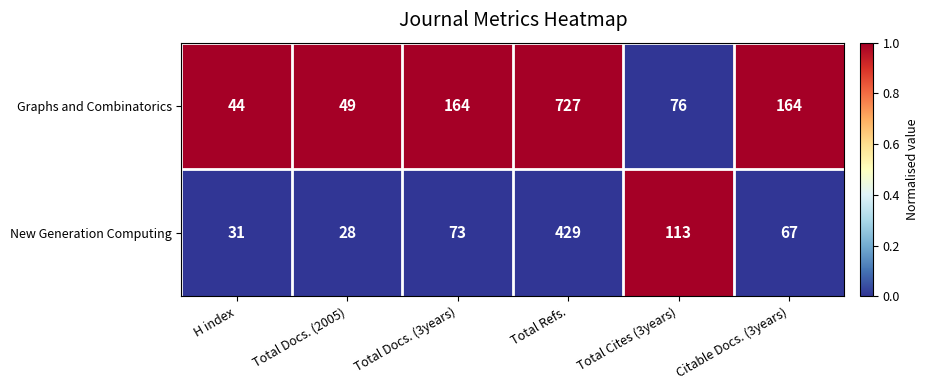

Which category has the lowest value in the New Generation Computing series?

Total Docs. (2005)